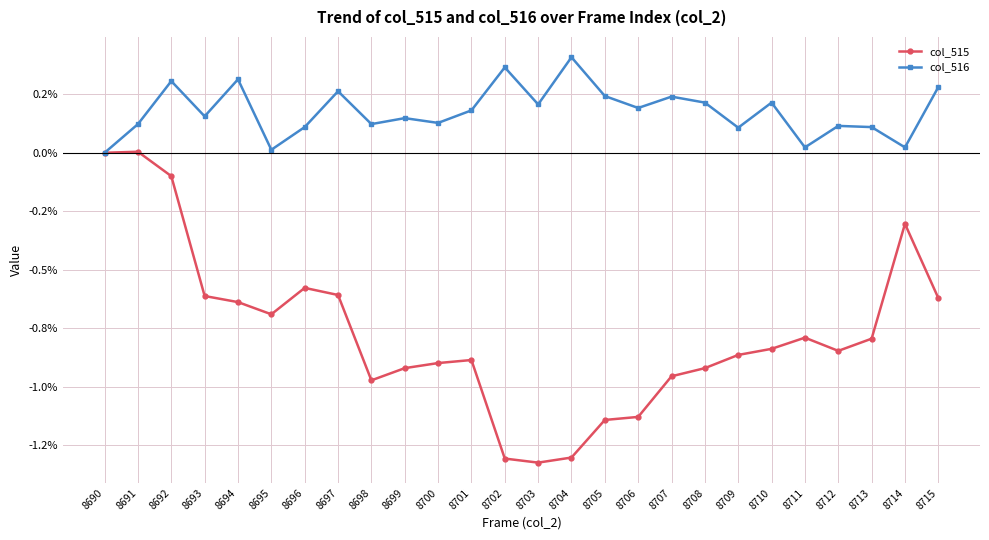

True or false: col_515 and col_516 intersect in this chart.

False